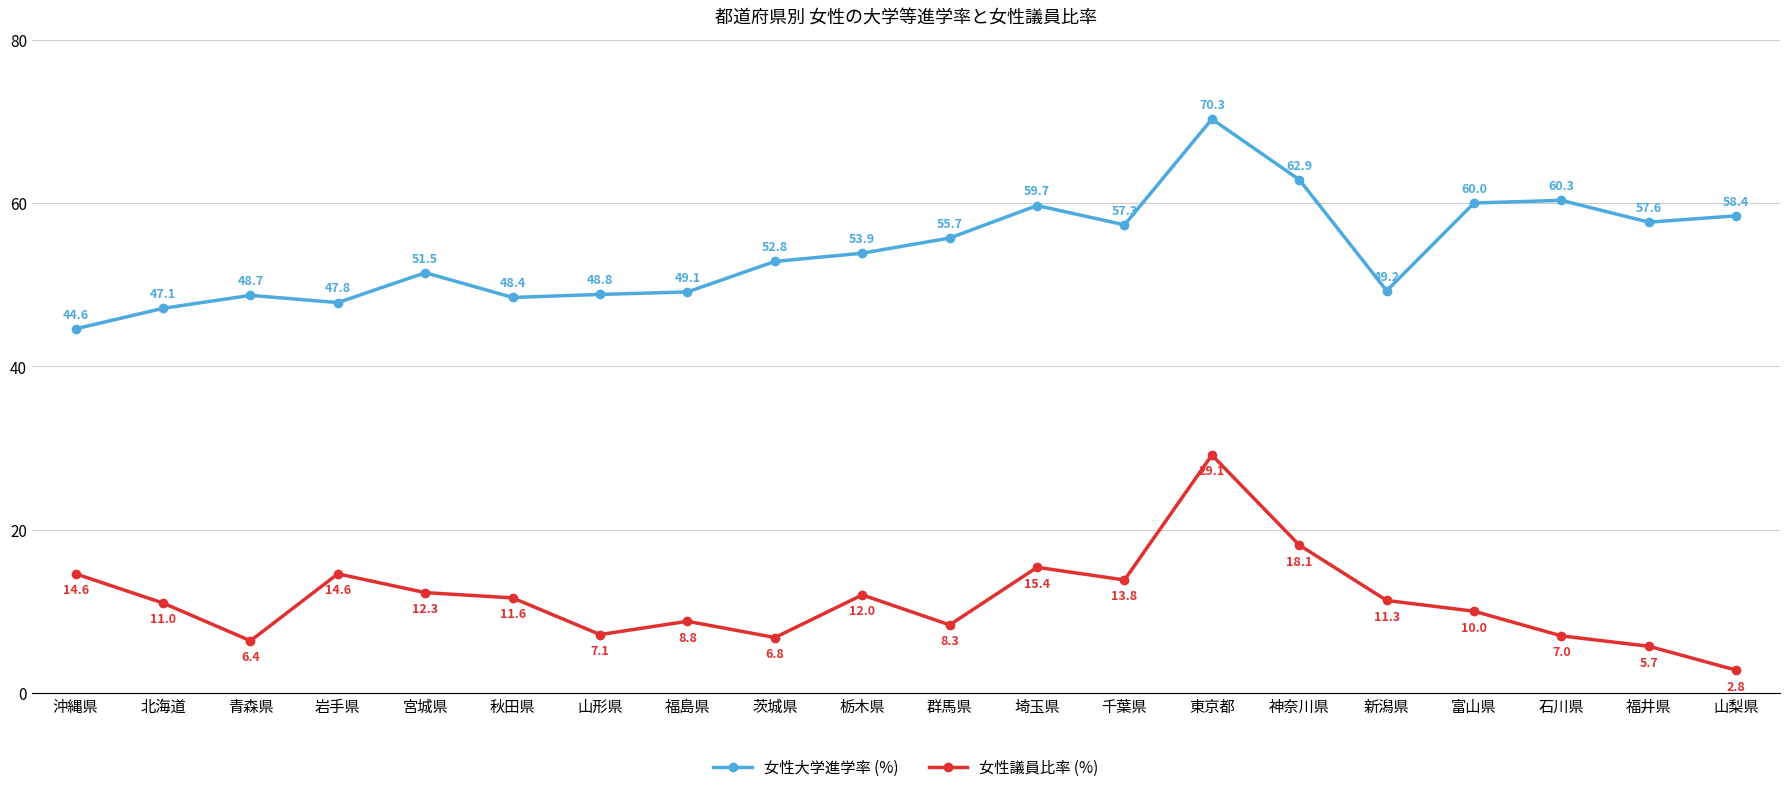

Is it true that 女性大学進学率 (%) equals 51.5 at 宮城県?

True